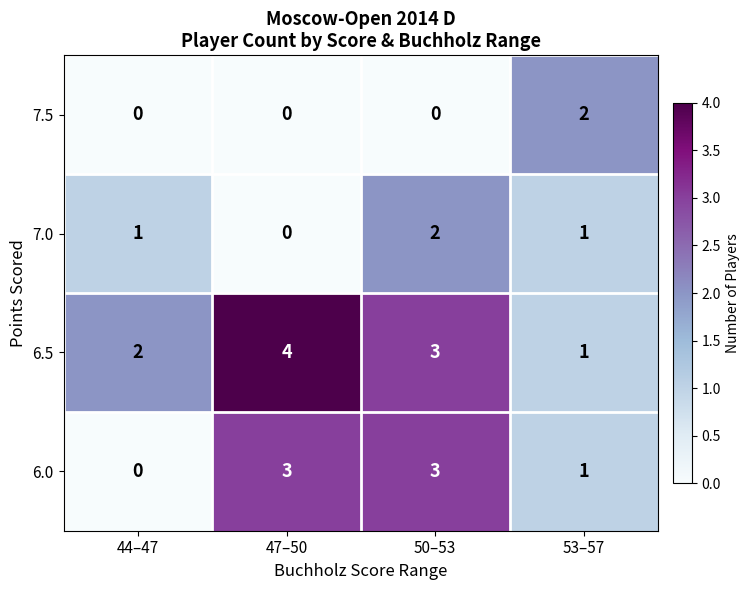

Which category has the highest value in the 6.5 series?

47–50